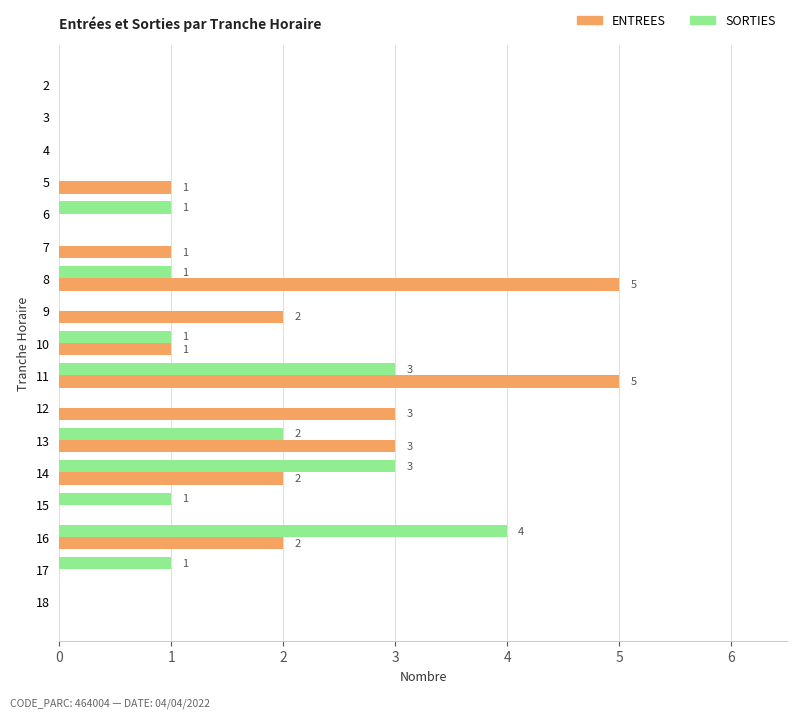

What is the greatest value displayed?

5